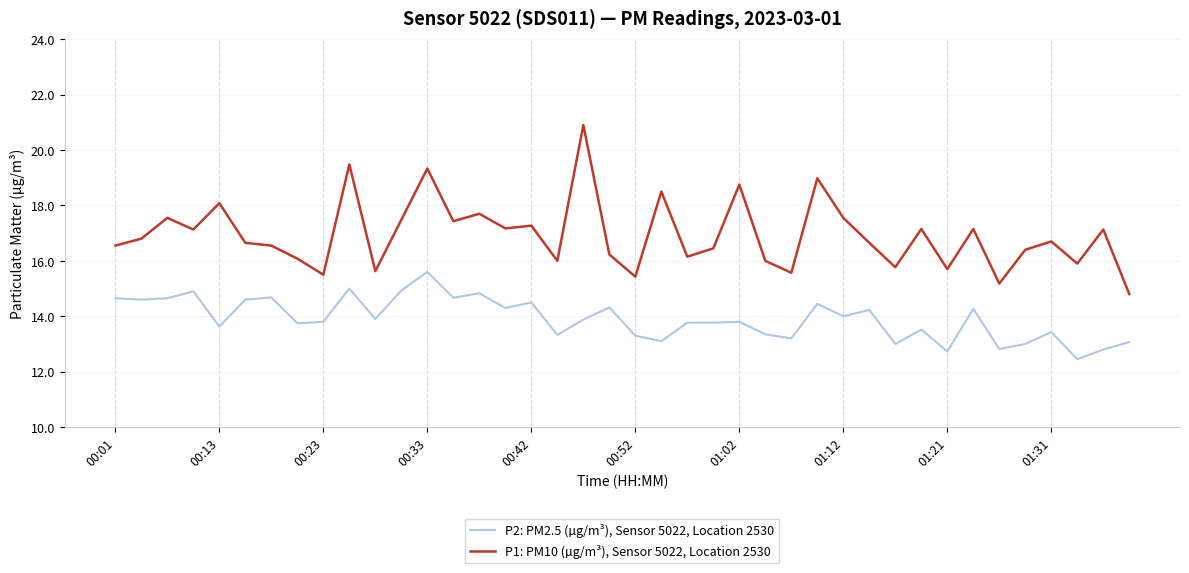

Rank the series by their average value, from highest to lowest.

P1: PM10 (µg/m³), Sensor 5022, Location 2530, P2: PM2.5 (µg/m³), Sensor 5022, Location 2530